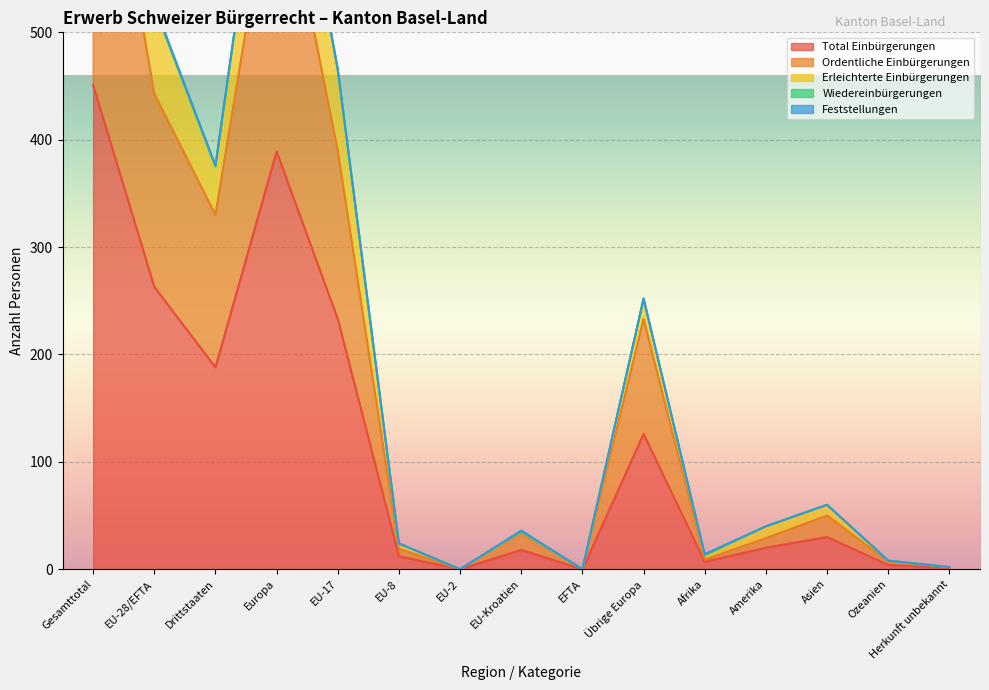

What is the label of the 2nd point from the right?

Ozeanien